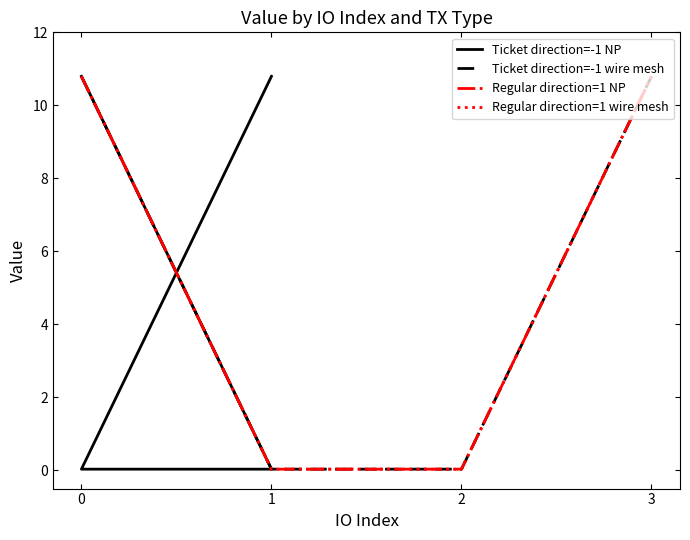

The Regular direction=1 NP series shows 10.8 at 3. True or false?

True